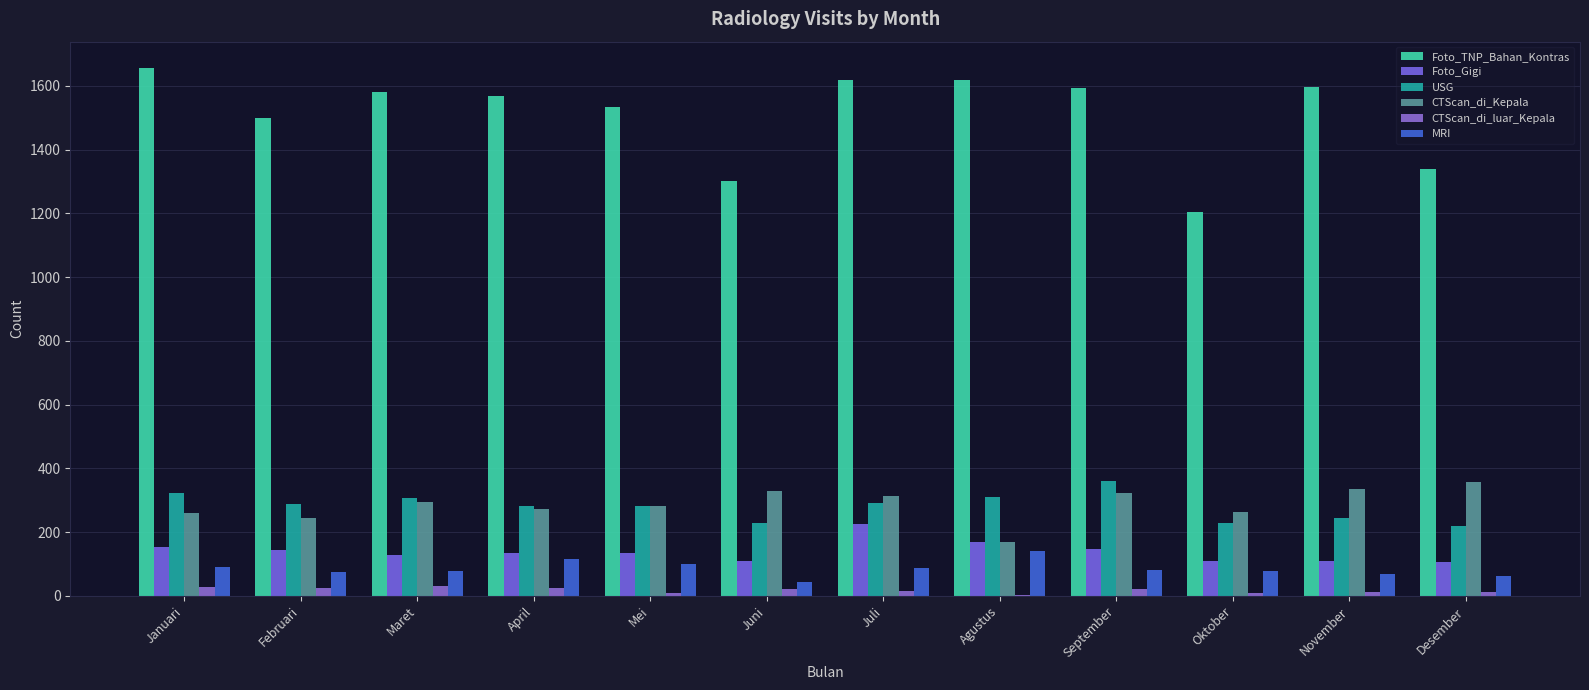

Which series changed the most between Maret and Desember?

Foto_TNP_Bahan_Kontras